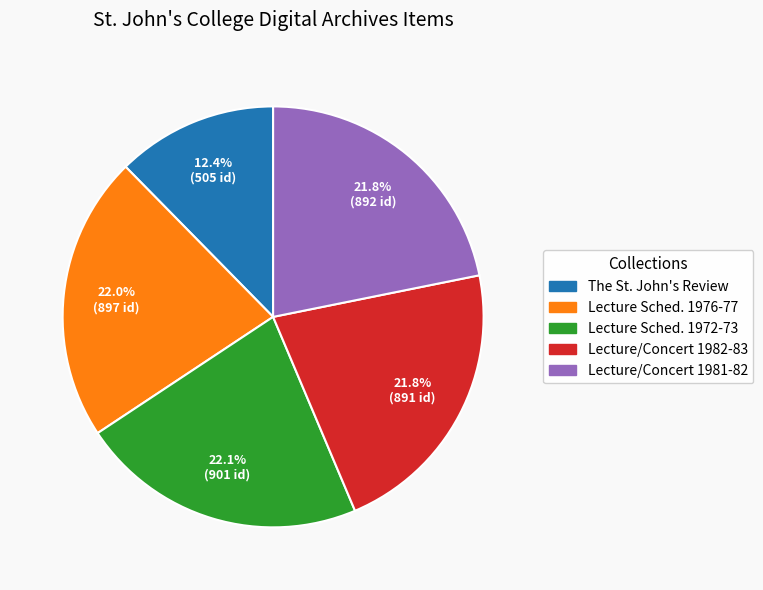

Does Lecture Sched. 1976-77 account for over 50% of the chart?

No